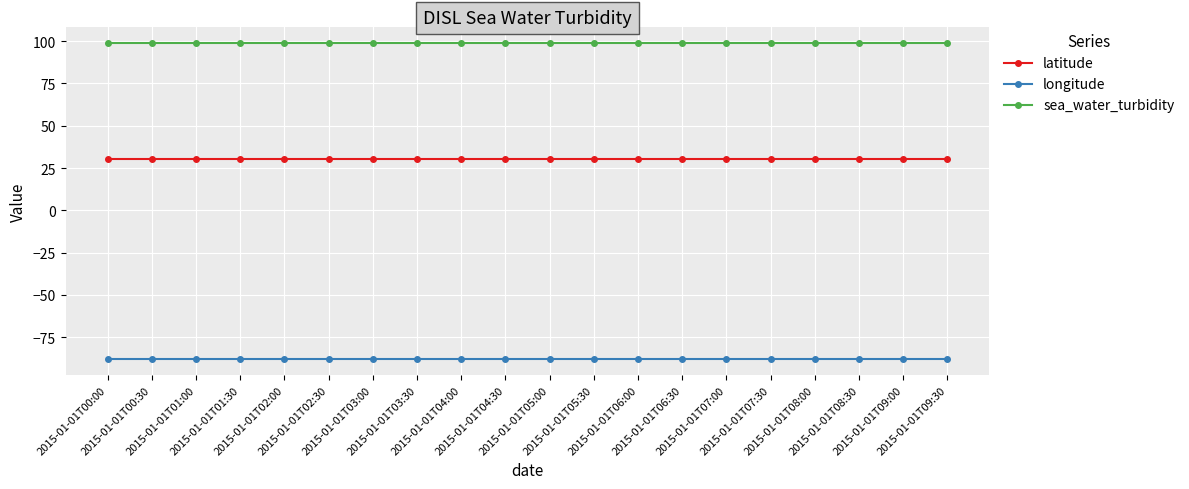

What is the sum of all sea_water_turbidity values?

1980.0